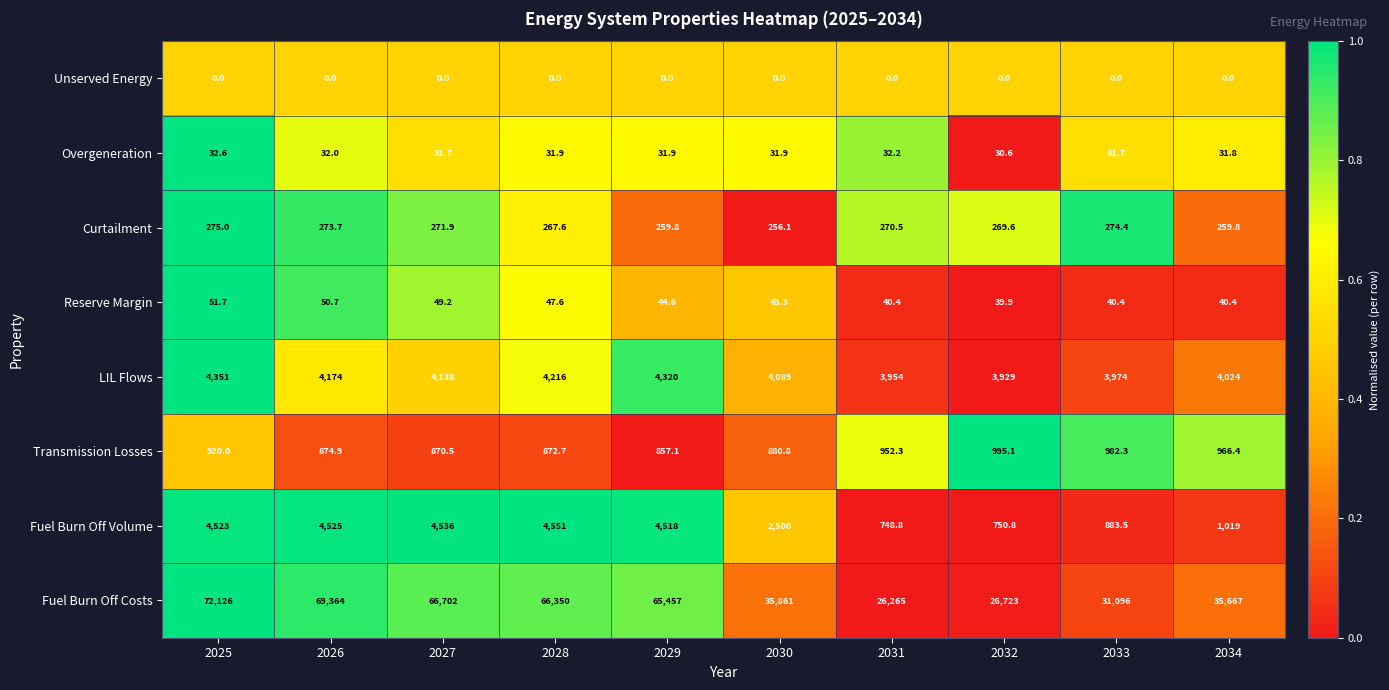

What is the sum of the LIL Flows values at 2032 and 2030?

8018.0